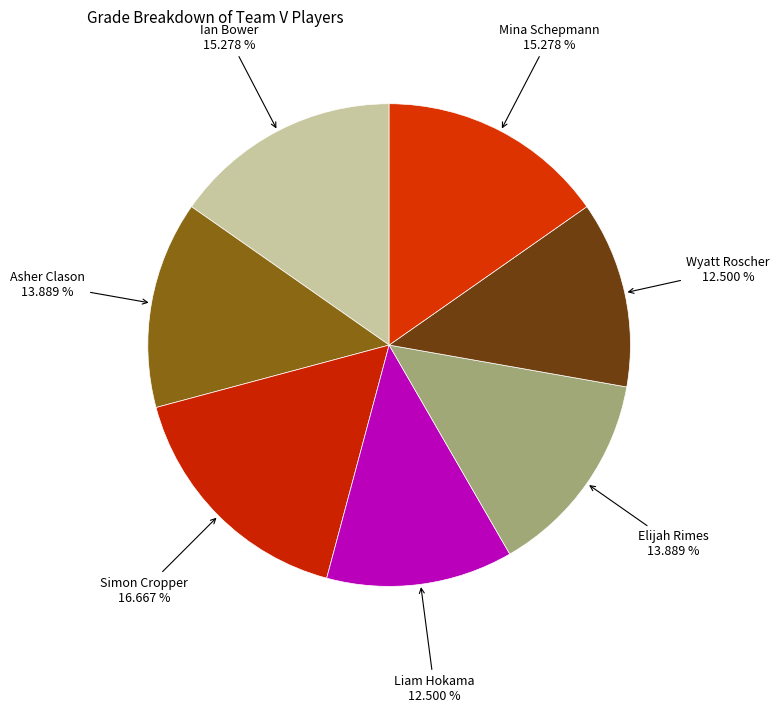

How many slices are in this pie chart?

7